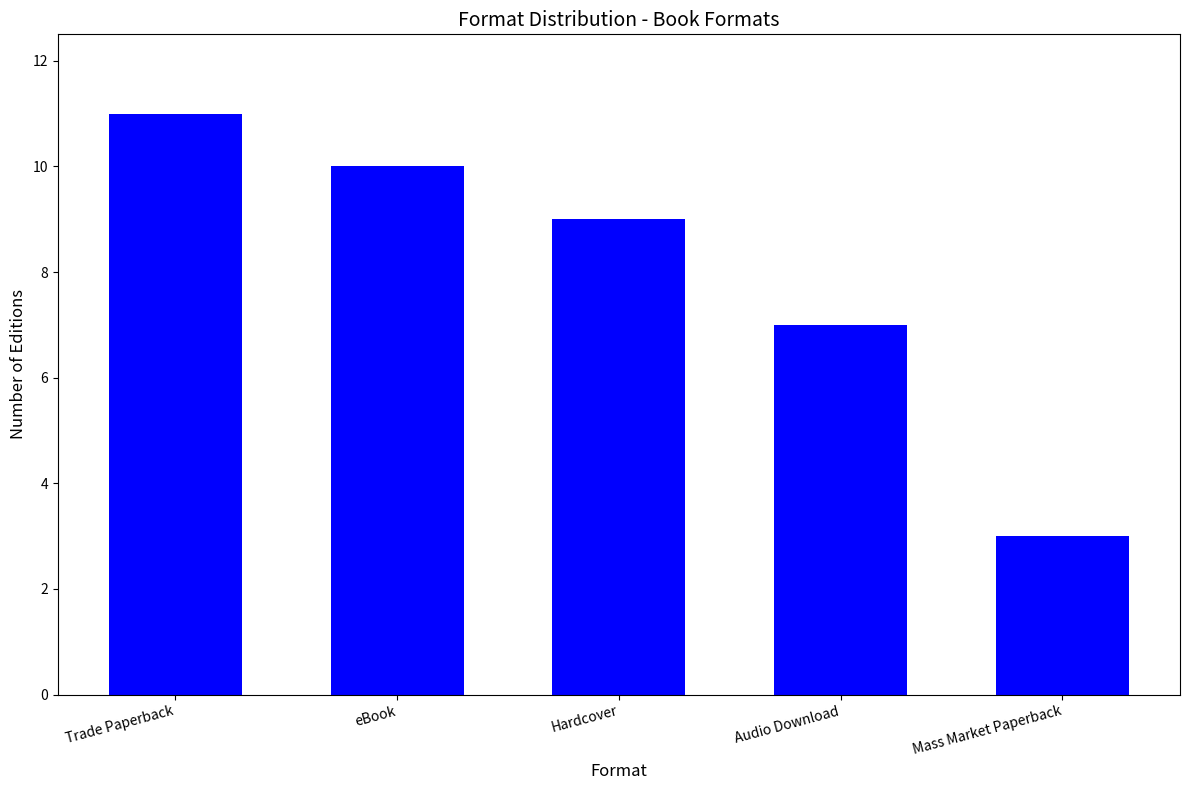

The value at Trade Paperback is 11. True or false?

True